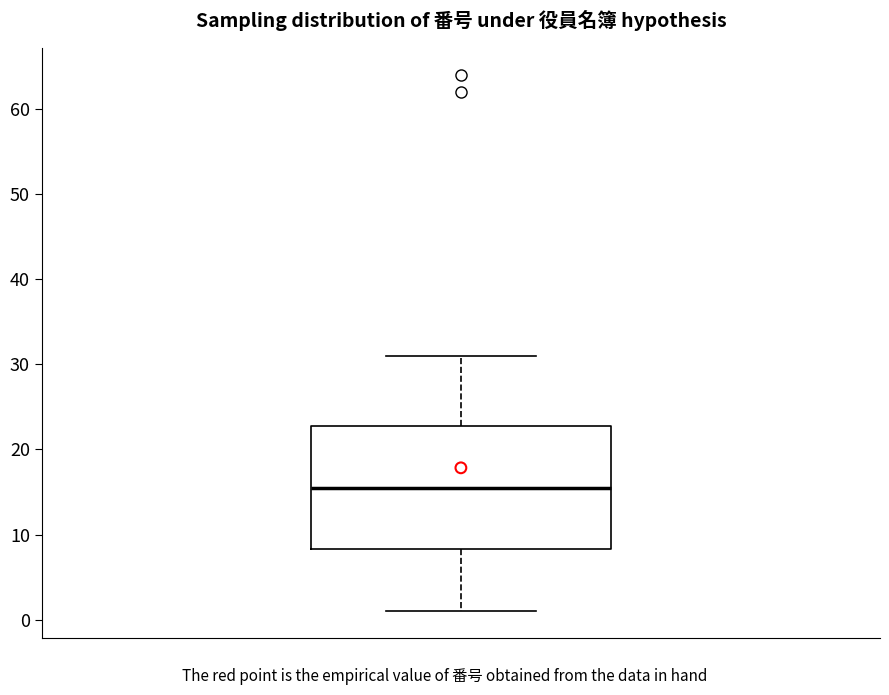

Where does the upper whisker of the box end on the y-axis? The values are not printed on the chart, so give them approximately, as read against the axis.

31